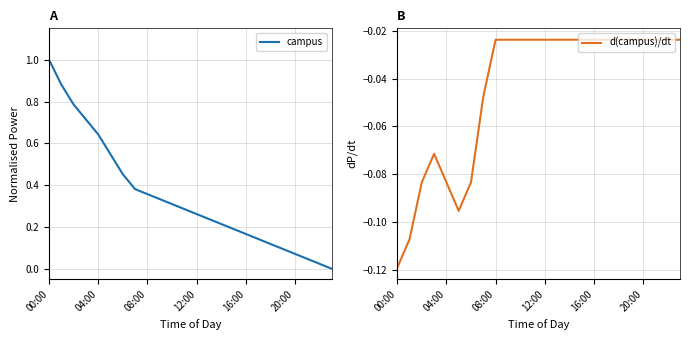

Which category has the lowest value in the d(campus)/dt series?

00:00